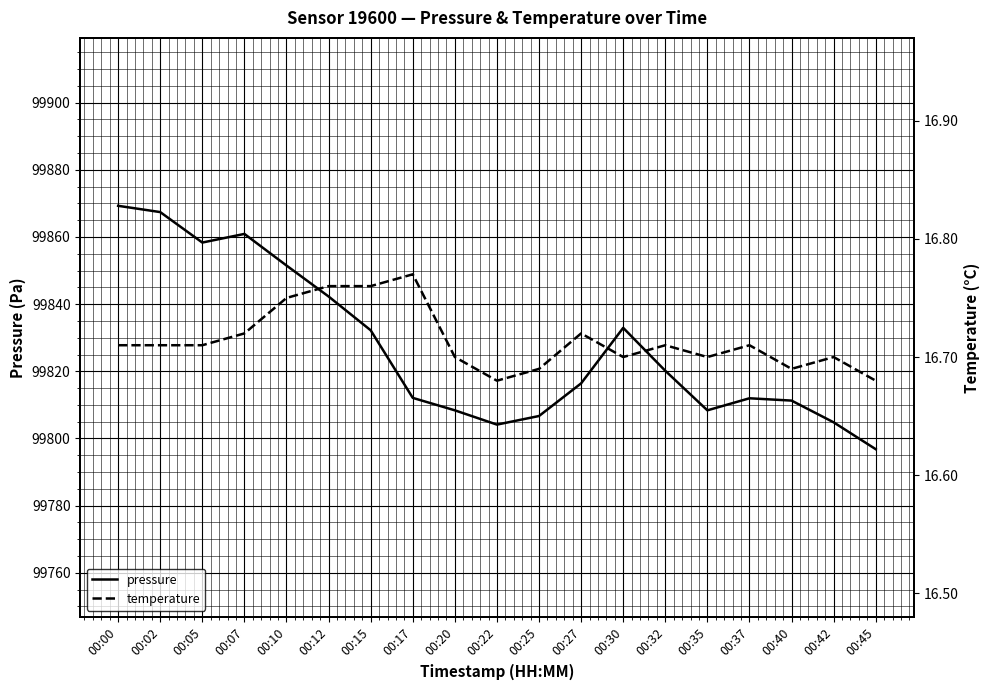

At which label does pressure first exceed 99816?

00:00